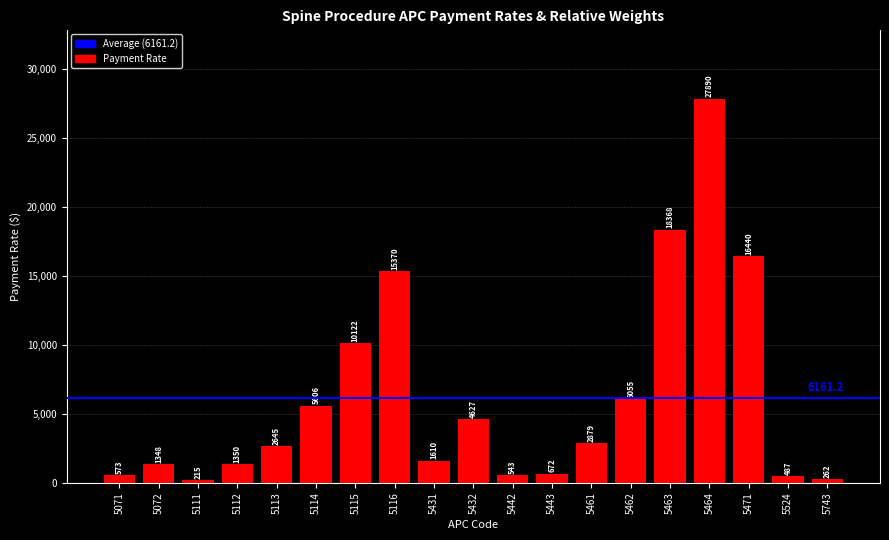

What is the maximum value shown in the chart?

27889.9